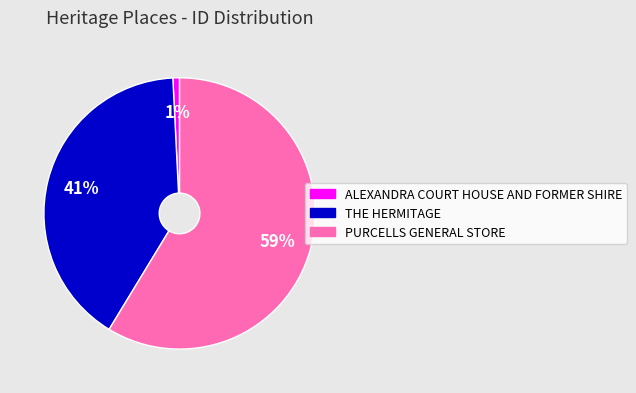

What is the majority slice?

PURCELLS GENERAL STORE